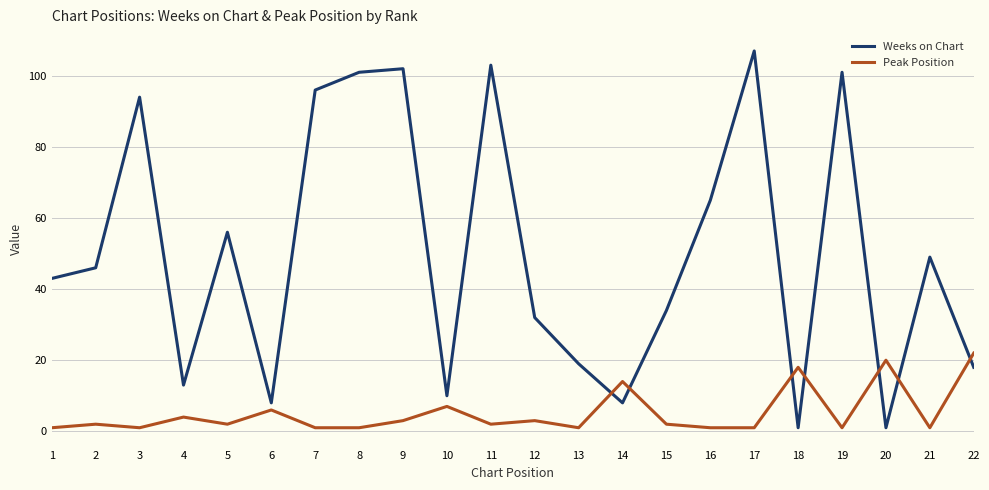

What is the minimum value shown in the chart?

1